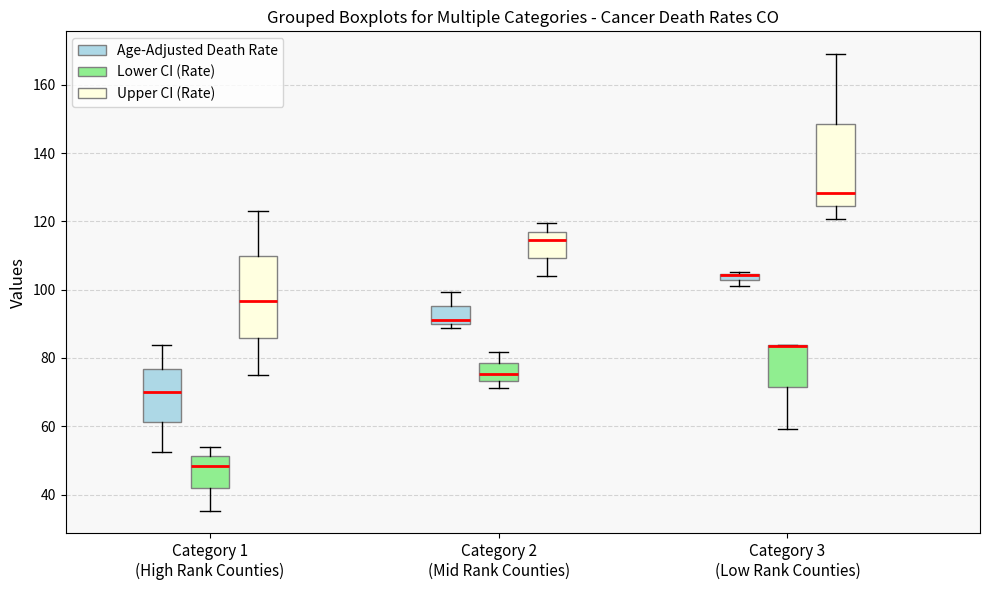

Where is the lower edge of the box for Category 3 (Low Rank Counties) (Age-Adjusted Death Rate) on the y-axis? The values are not printed on the chart, so give them approximately, as read against the axis.

102